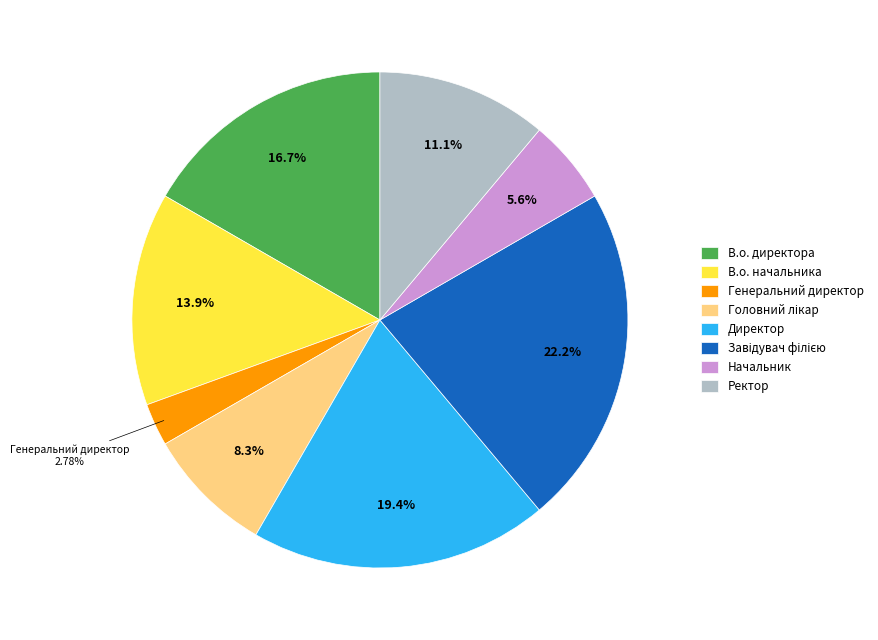

Does any single category account for the majority?

No